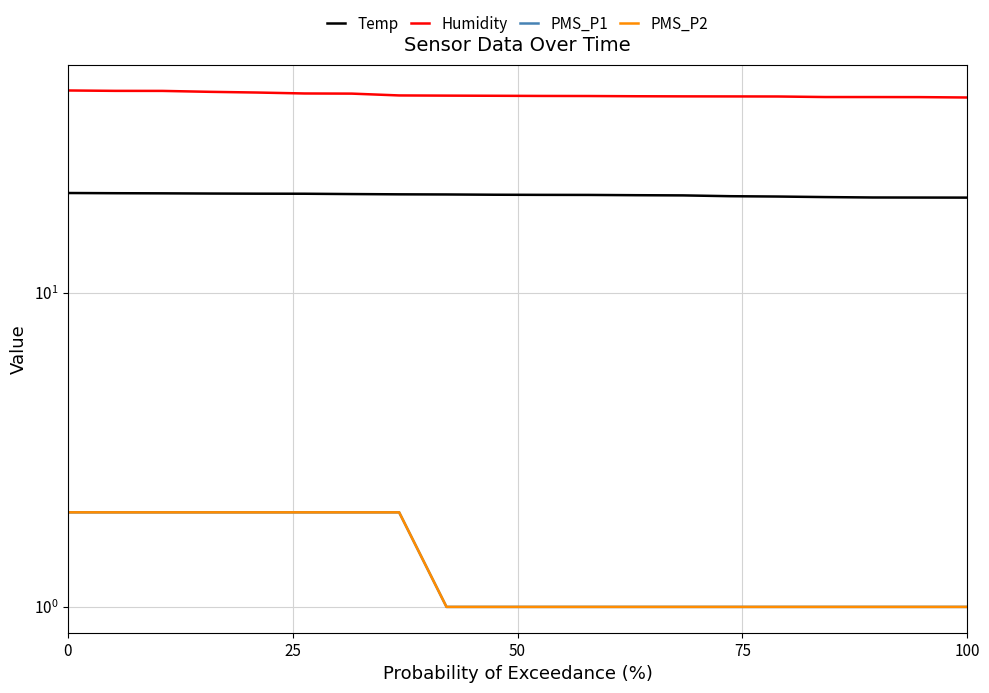

Which series has the largest total across all categories?

Humidity